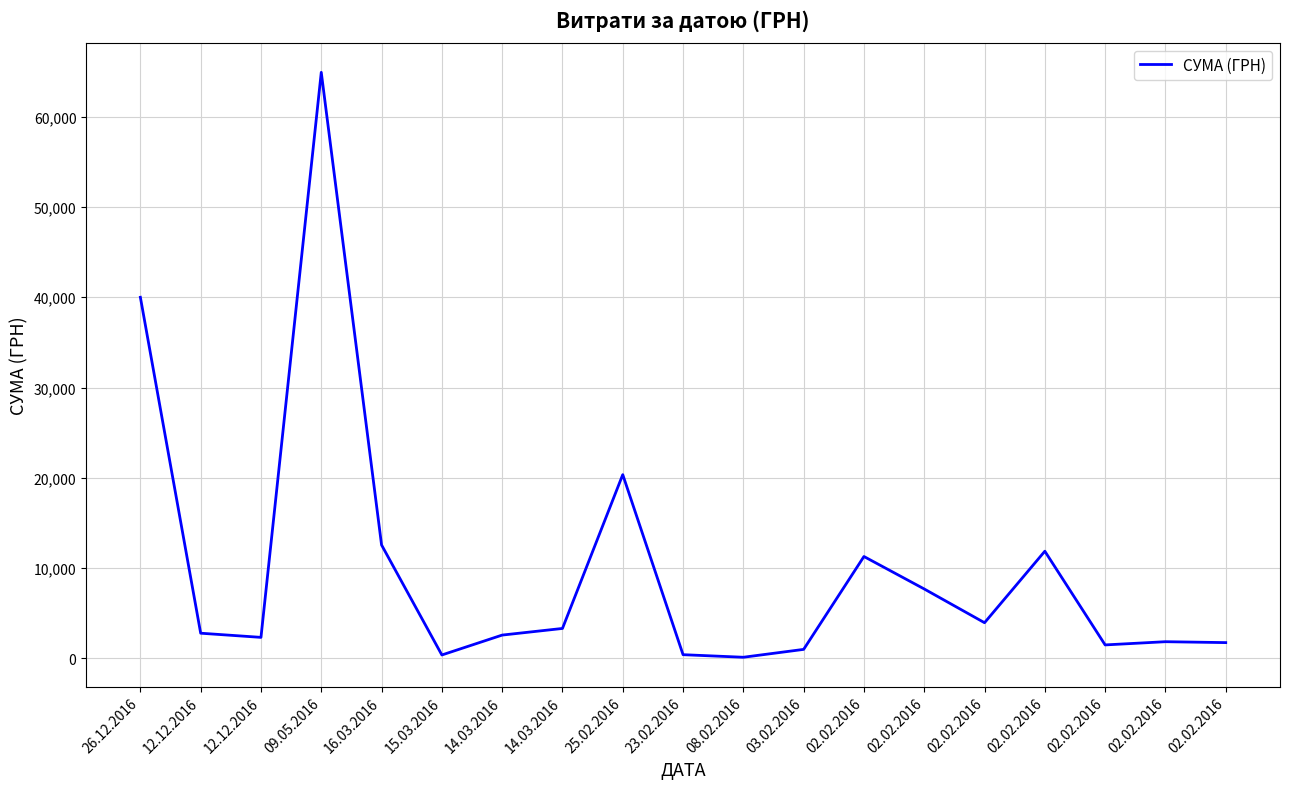

Rank the categories by value from highest to lowest.

09.05.2016, 26.12.2016, 25.02.2016, 16.03.2016, 02.02.2016, 02.02.2016, 02.02.2016, 02.02.2016, 14.03.2016, 12.12.2016, 14.03.2016, 12.12.2016, 02.02.2016, 02.02.2016, 02.02.2016, 03.02.2016, 23.02.2016, 15.03.2016, 08.02.2016